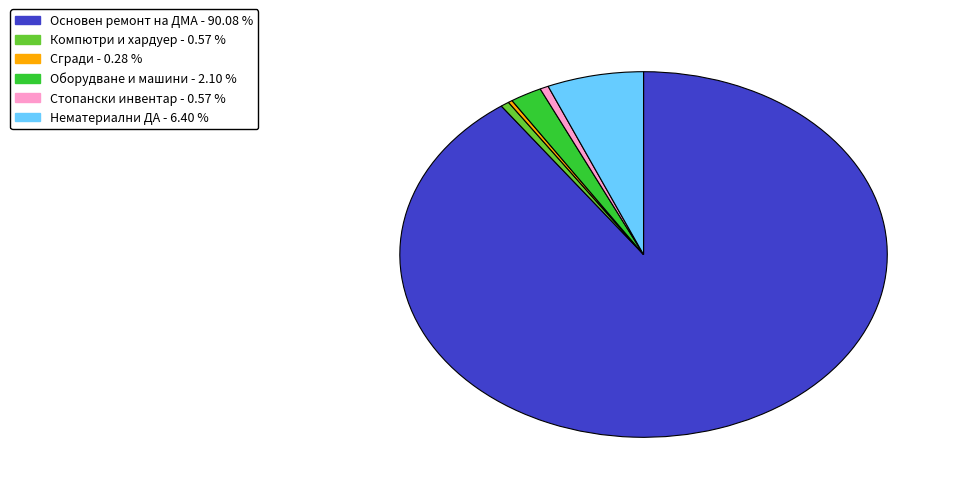

Does any single category account for the majority?

Yes